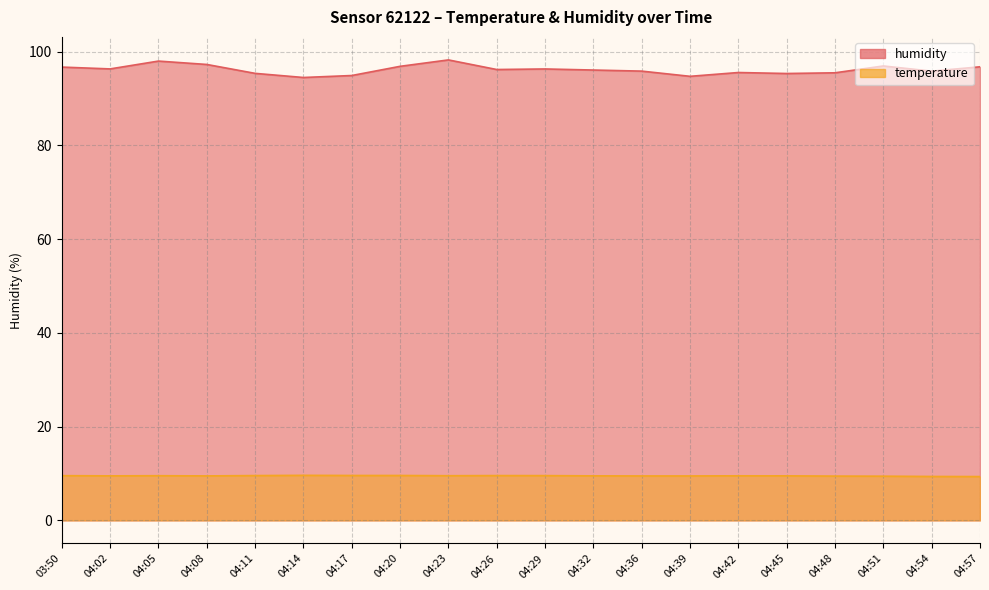

Reading left to right, what are all the values shown in this chart?

humidity: 96.7	96.3	98.0	97.3	95.4	94.5	94.9	96.9	98.2	96.2	96.3	96.1	95.8	94.7	95.5	95.3	95.5	96.9	95.8	96.8
temperature: 9.5	9.5	9.5	9.5	9.6	9.6	9.6	9.6	9.5	9.6	9.6	9.5	9.5	9.5	9.5	9.5	9.4	9.4	9.4	9.3